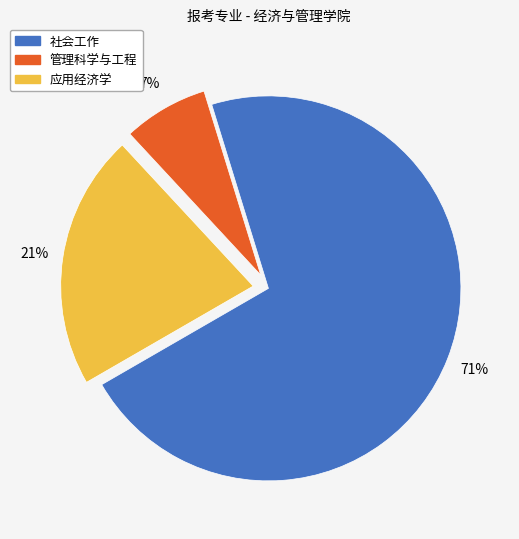

What is the smallest slice in the pie chart?

管理科学与工程